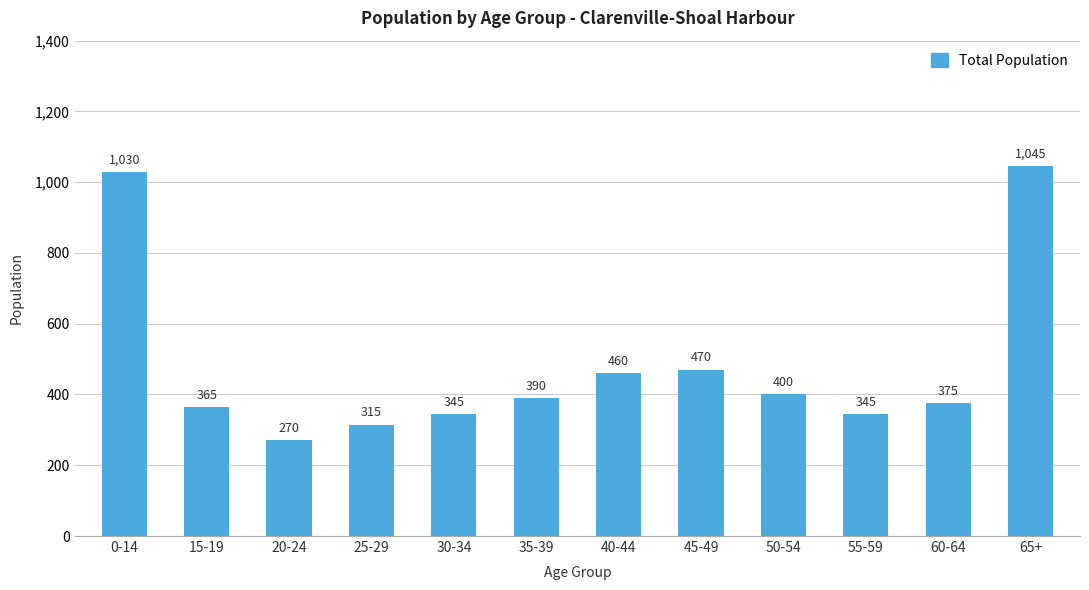

What is the change in value from 40-44 to 50-54?

-60